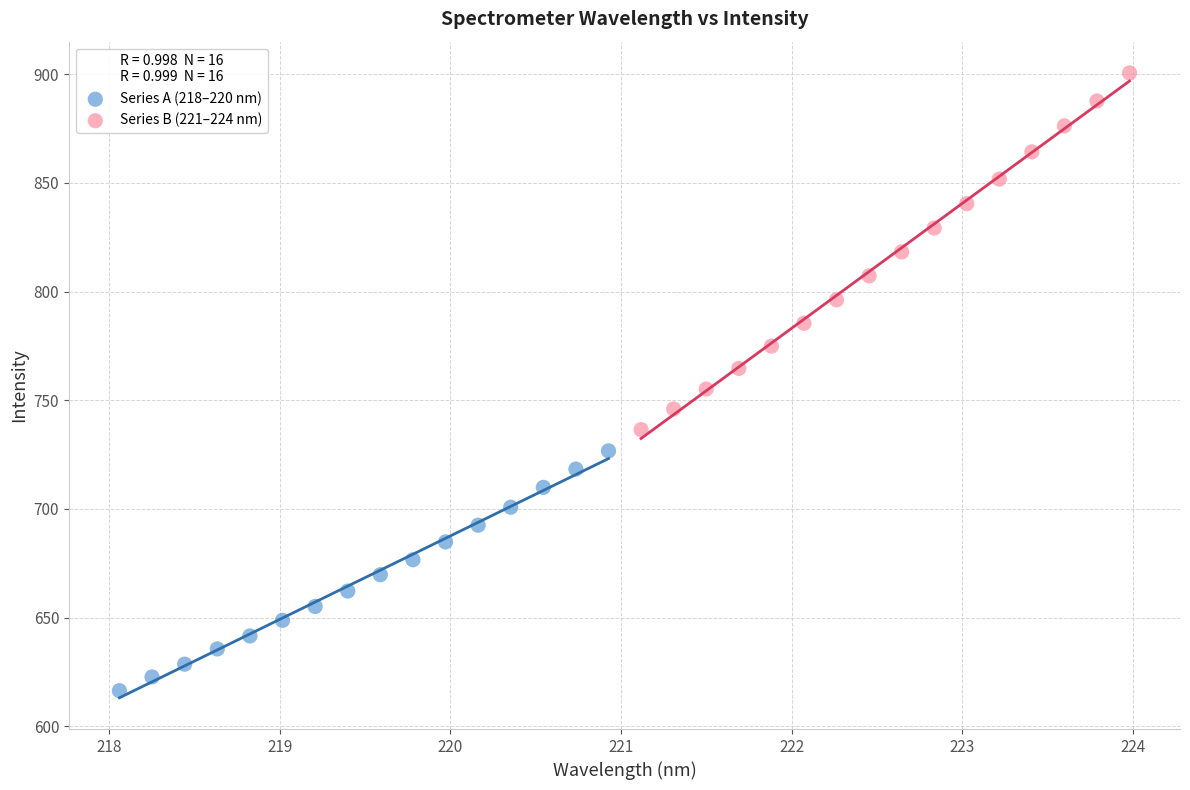

Which series contains the highest Y value?

Series B (221–224 nm)